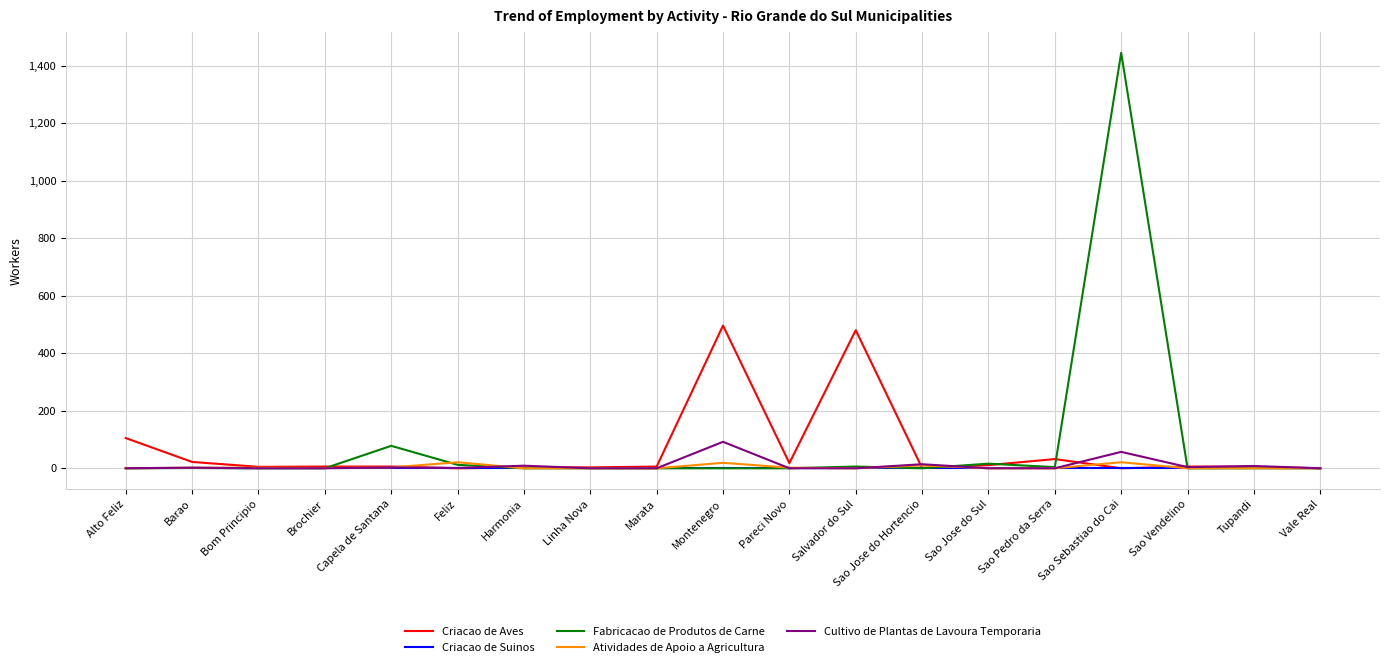

Is it true that Cultivo de Plantas de Lavoura Temporaria equals 0 at Alto Feliz?

True